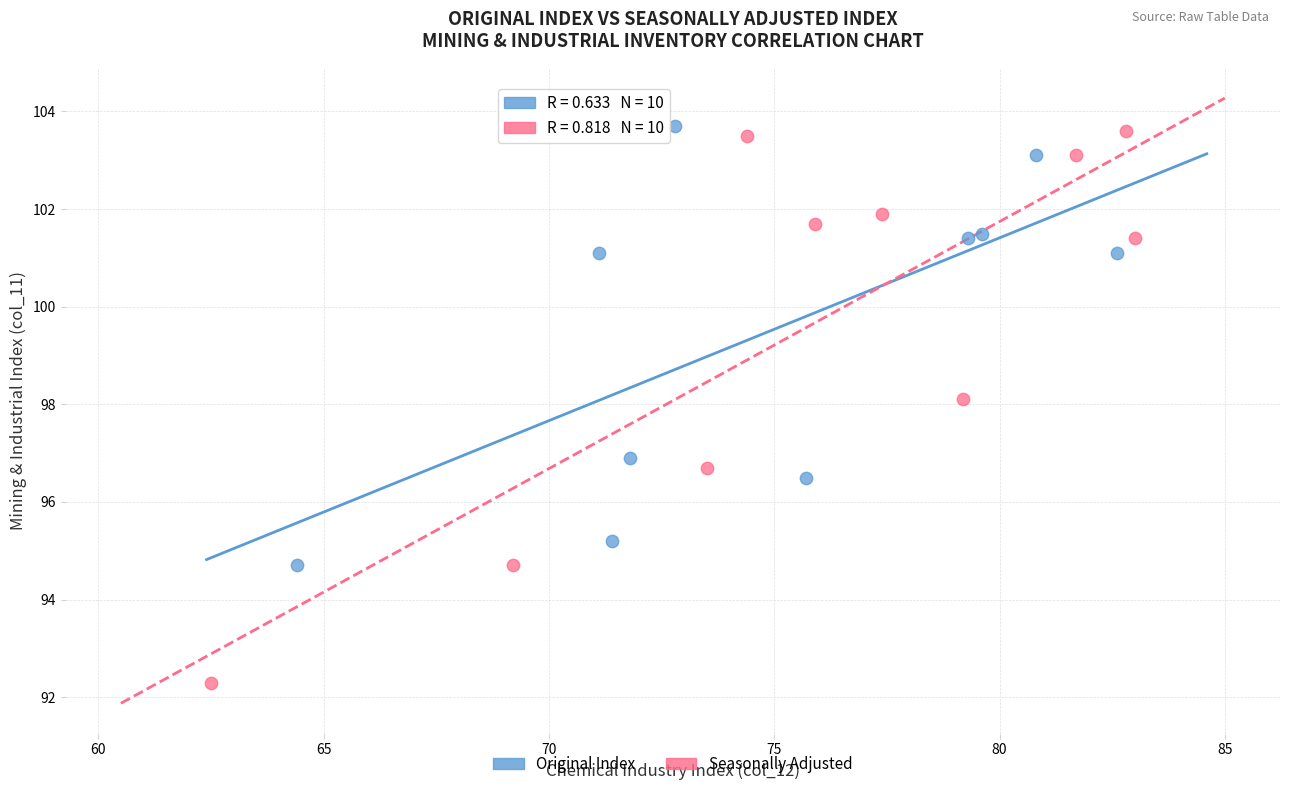

Which series has the widest spread of Y values?

Seasonally Adjusted